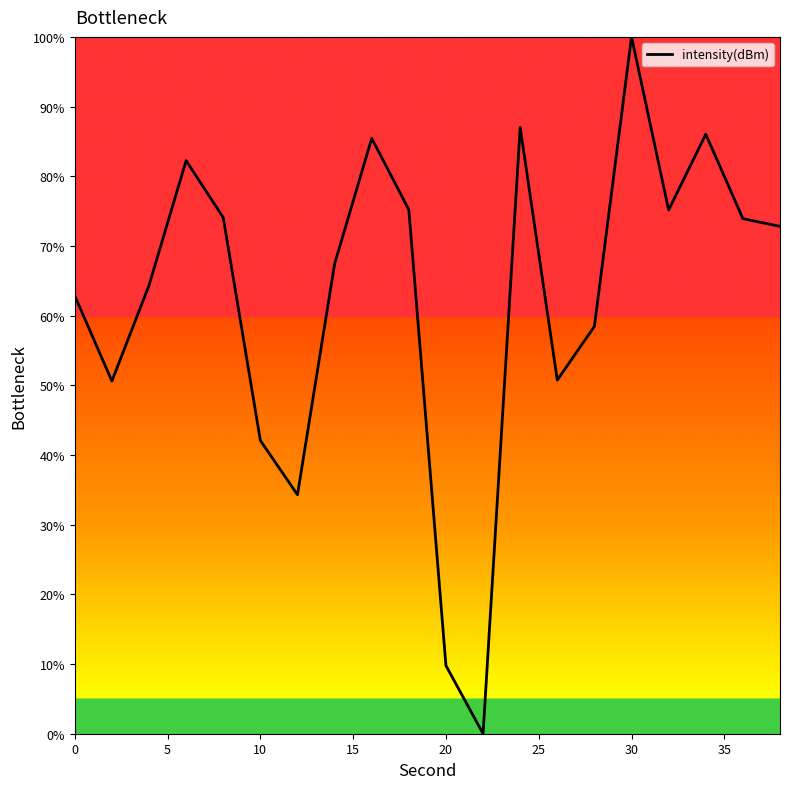

What is the greatest value displayed?

100.0